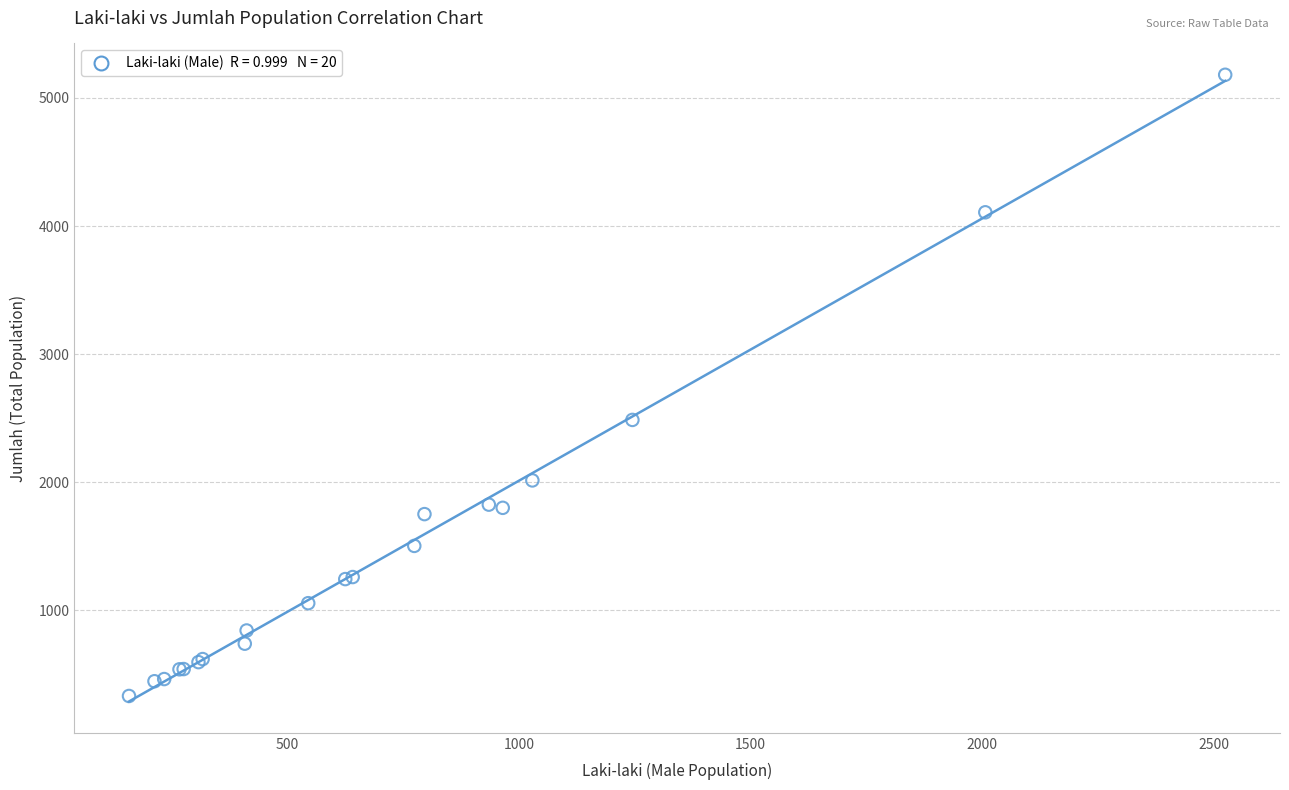

What Y value in the scatter plot is closest to 2756?

2487